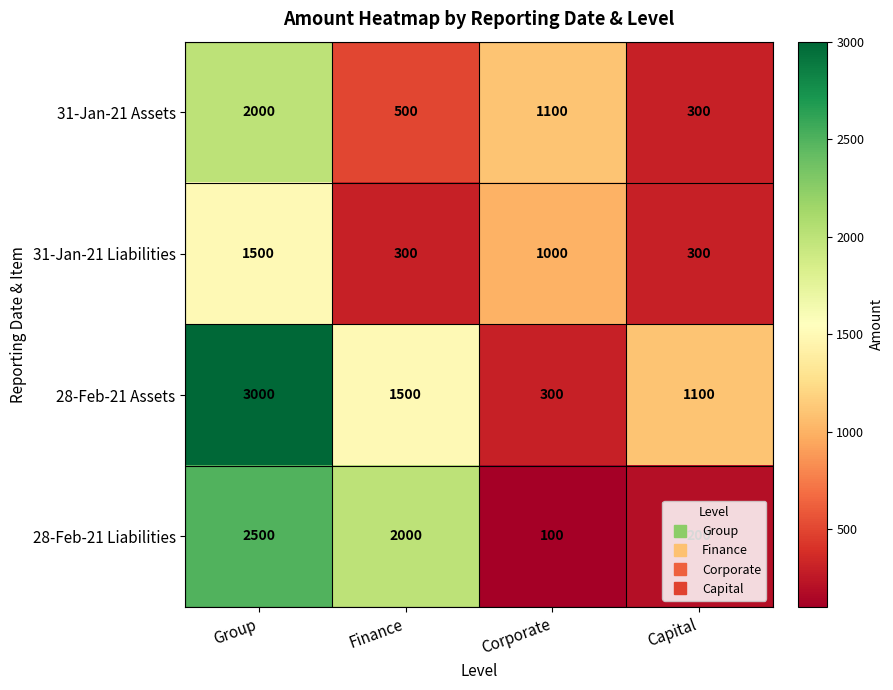

At Corporate, list the series in order from largest to smallest.

31-Jan-21 Assets, 31-Jan-21 Liabilities, 28-Feb-21 Assets, 28-Feb-21 Liabilities